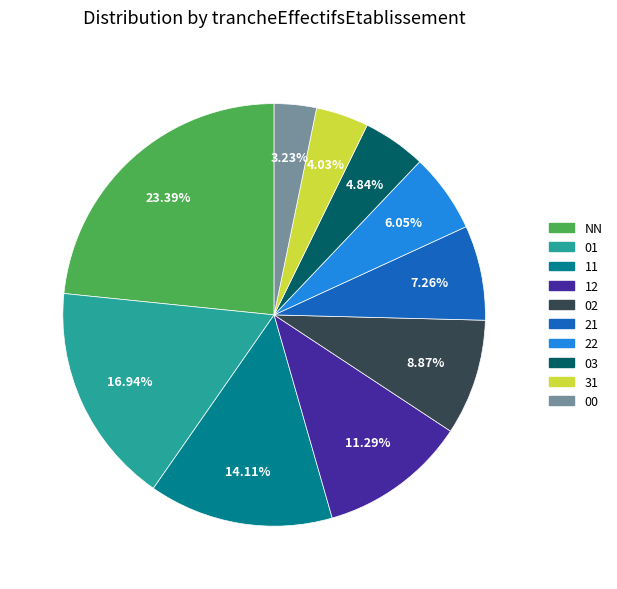

To the nearest percent, what portion does NN represent?

23%